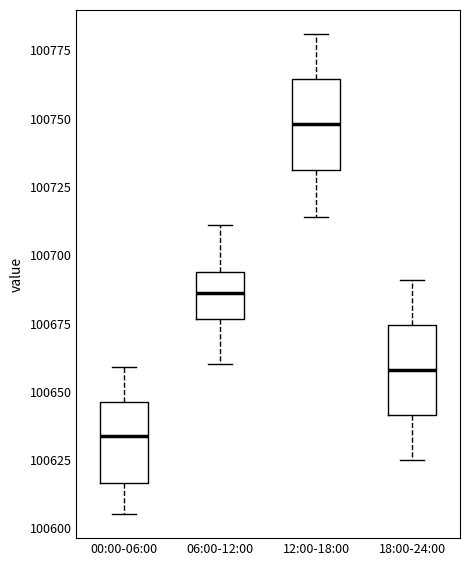

Which box's median line is the lowest?

00:00-06:00